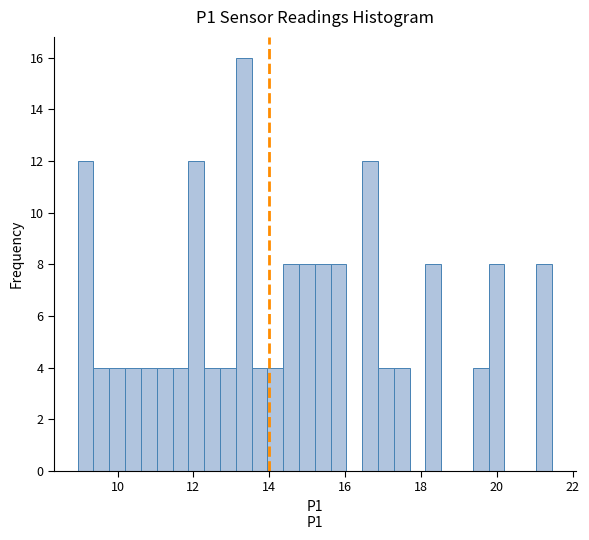

Read against the x-axis, roughly where is the centre of the tallest bar?

13.4